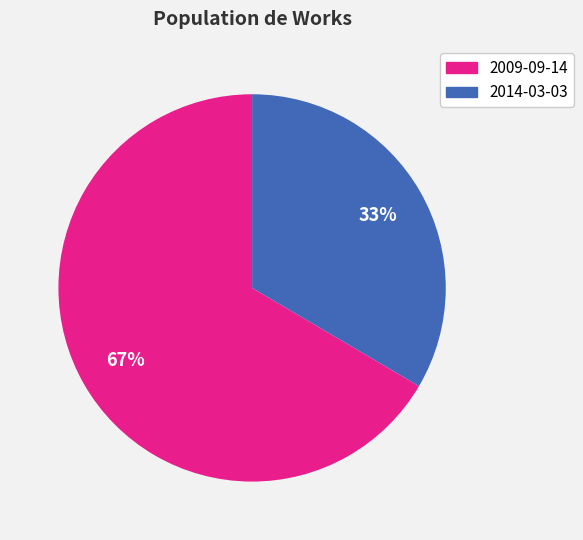

Does any single category account for the majority?

Yes